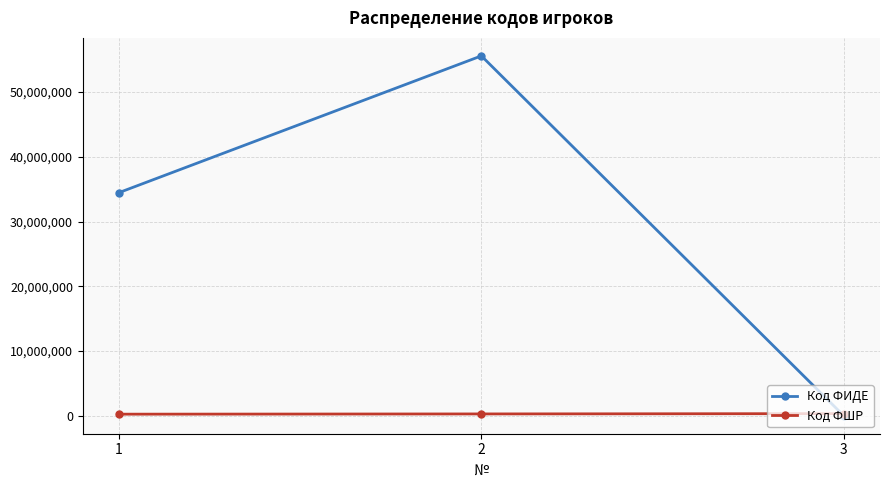

How many values in the Код ФШР series are below 277572?

1